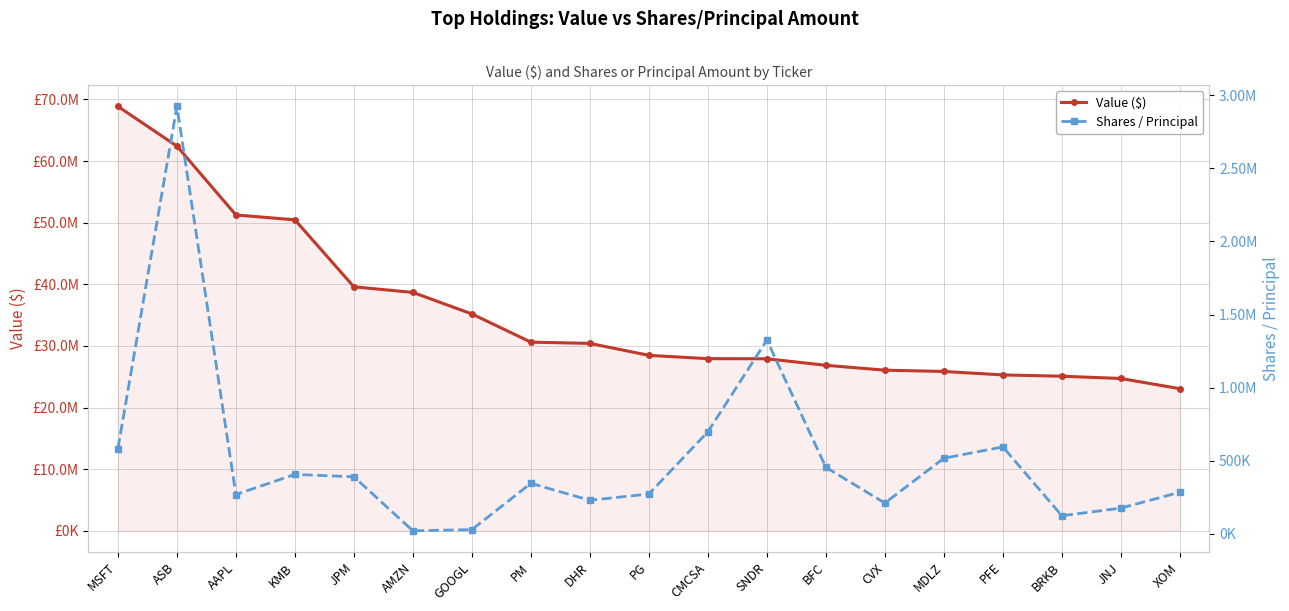

Which has a higher value, BRKB or PM?

PM